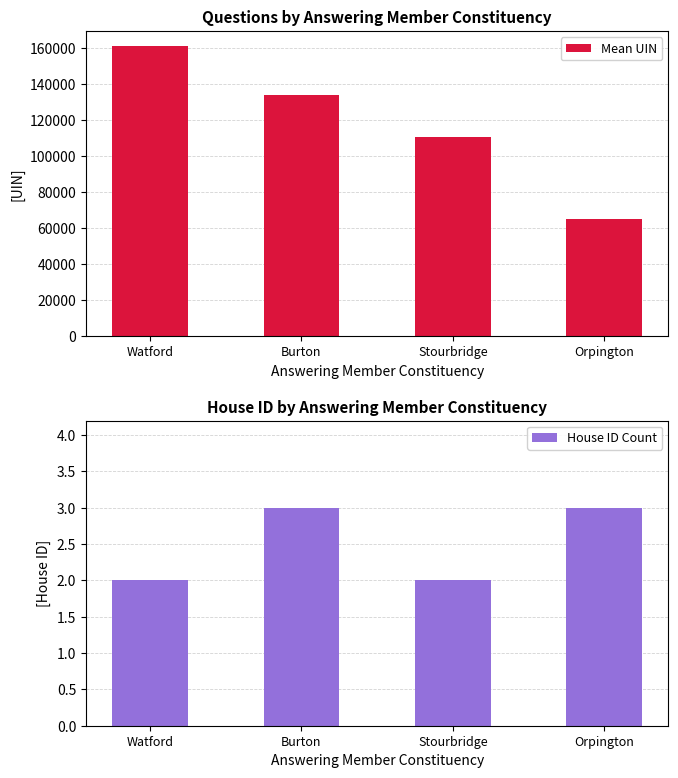

What is the spread (max minus min) of values at Burton?

133655.7